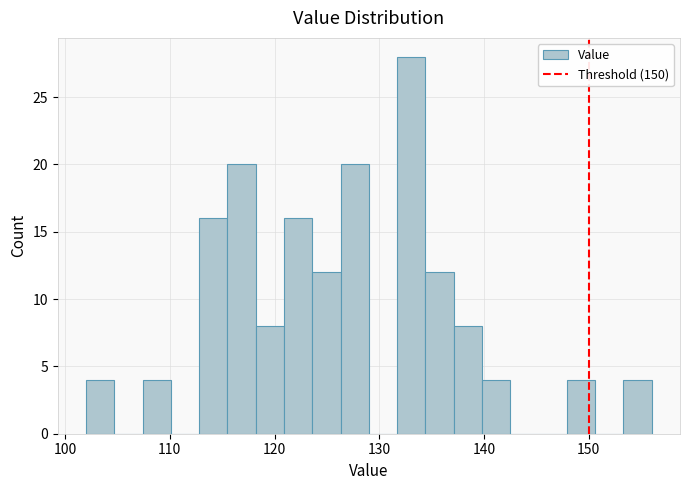

Around what value on the x-axis is the tallest bar? Give the approximate position of its centre, as read against the axis.

133